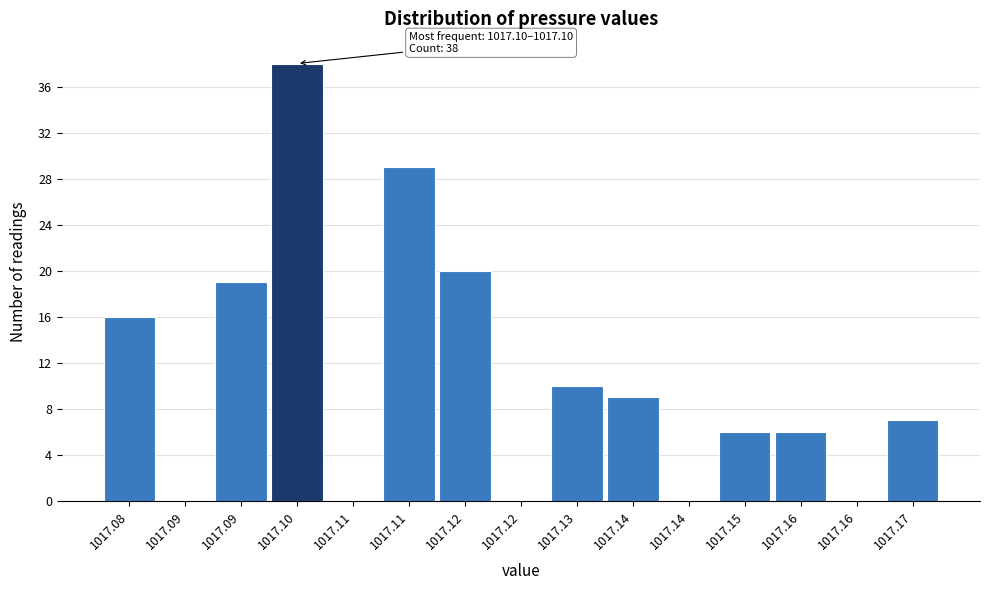

Count the number of data series in this chart.

1